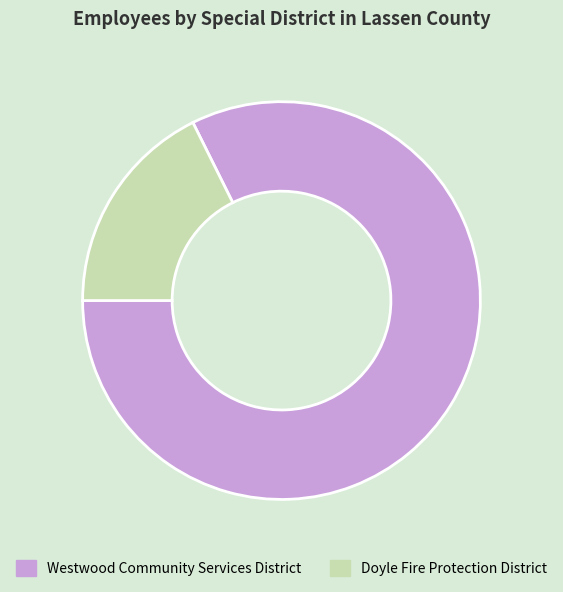

What is the largest slice in the pie chart?

Westwood Community Services District